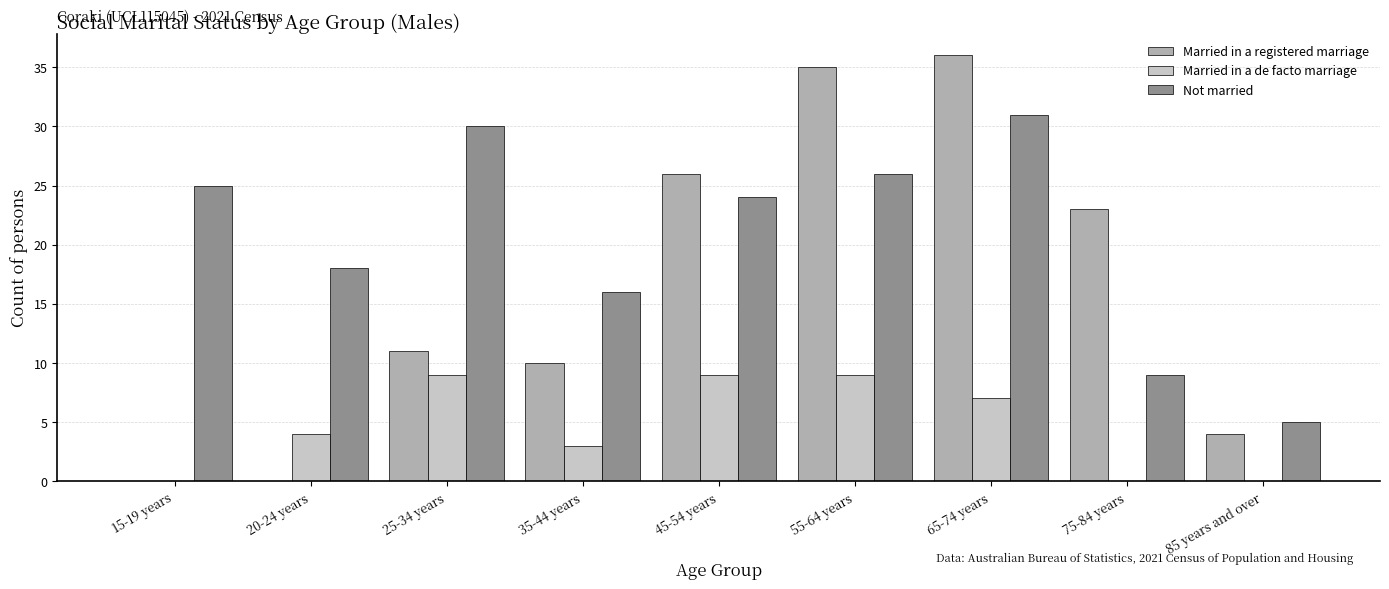

Which series has the largest range (max minus min)?

Married in a registered marriage